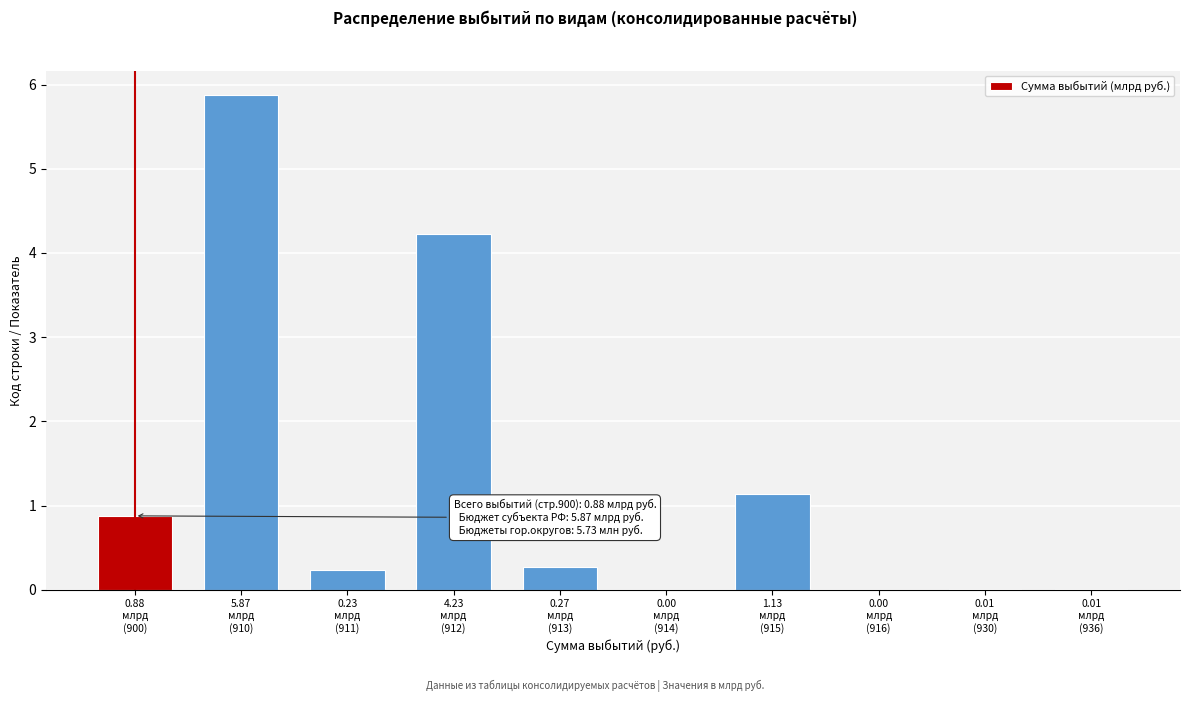

What is the greatest value displayed?

5.9